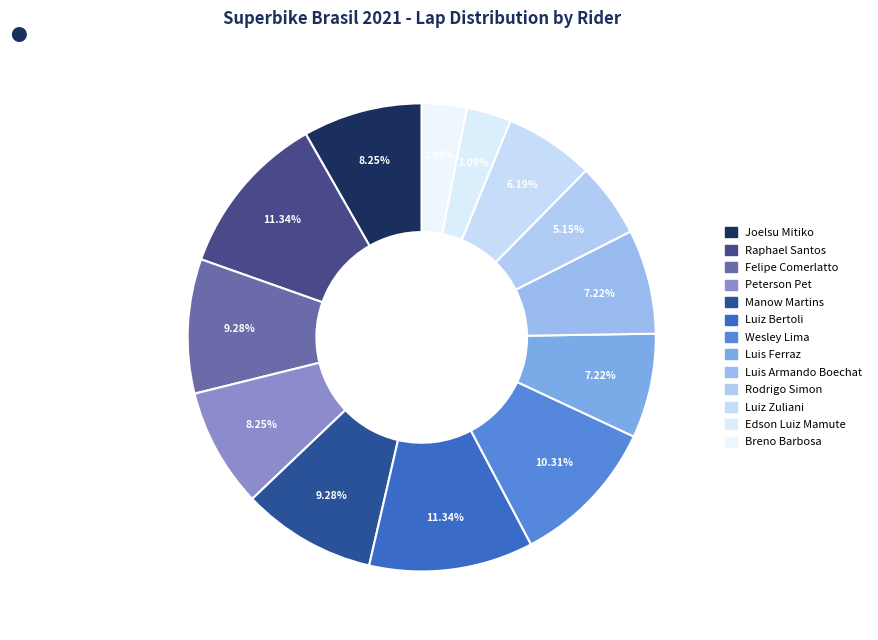

How many segments does this pie chart have?

13